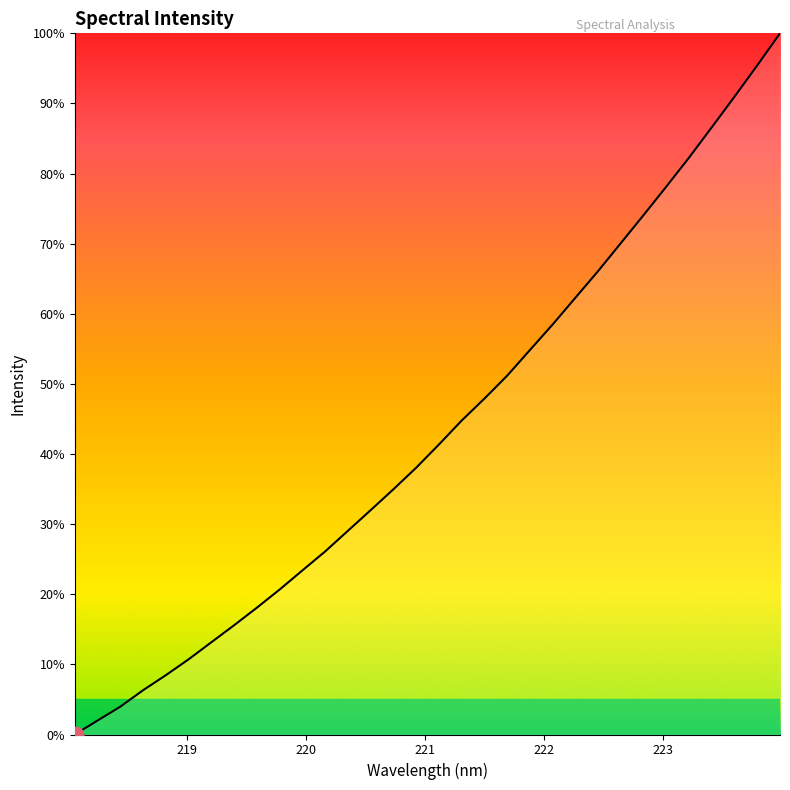

What is the greatest value displayed?

100.0